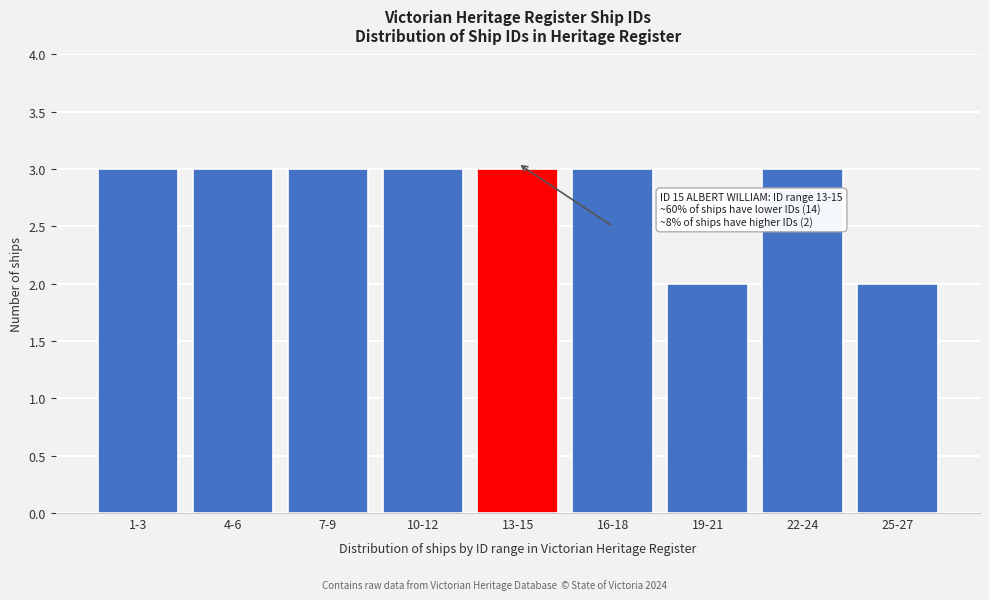

Reading left to right, extract all data points from this chart.

1-3=3	4-6=3	7-9=3	10-12=3	13-15=3	16-18=3	19-21=2	22-24=3	25-27=2